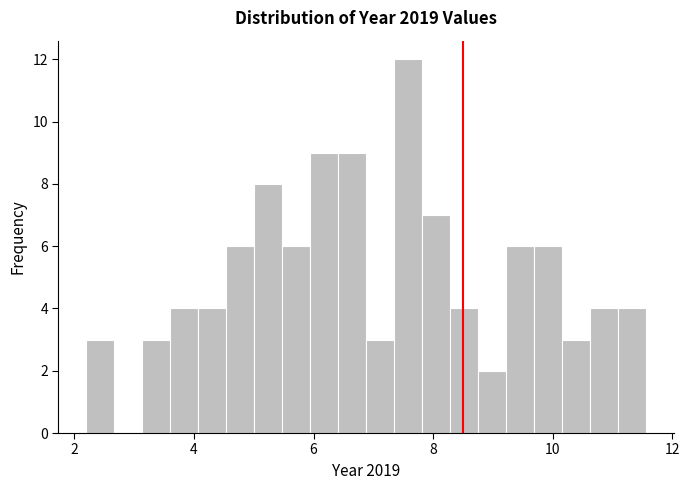

Around what value on the x-axis is the tallest bar? Give the approximate position of its centre, as read against the axis.

7.6